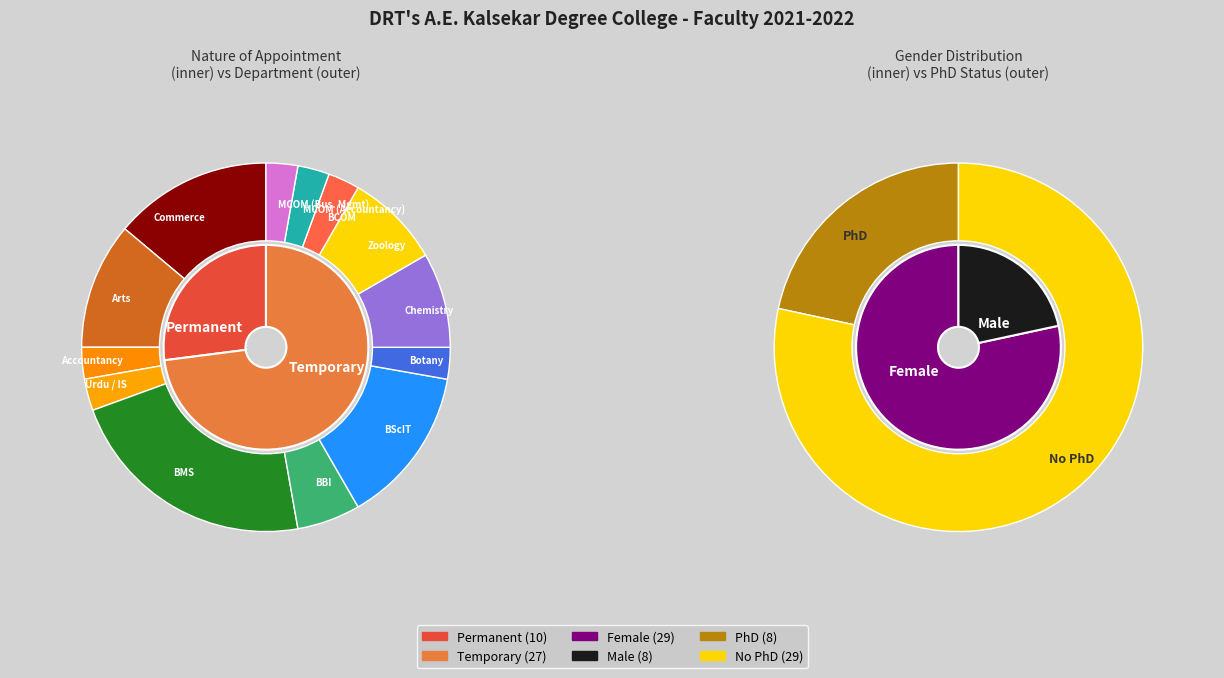

What is the ratio of the value at Permanent to the value at Temporary?

0.4